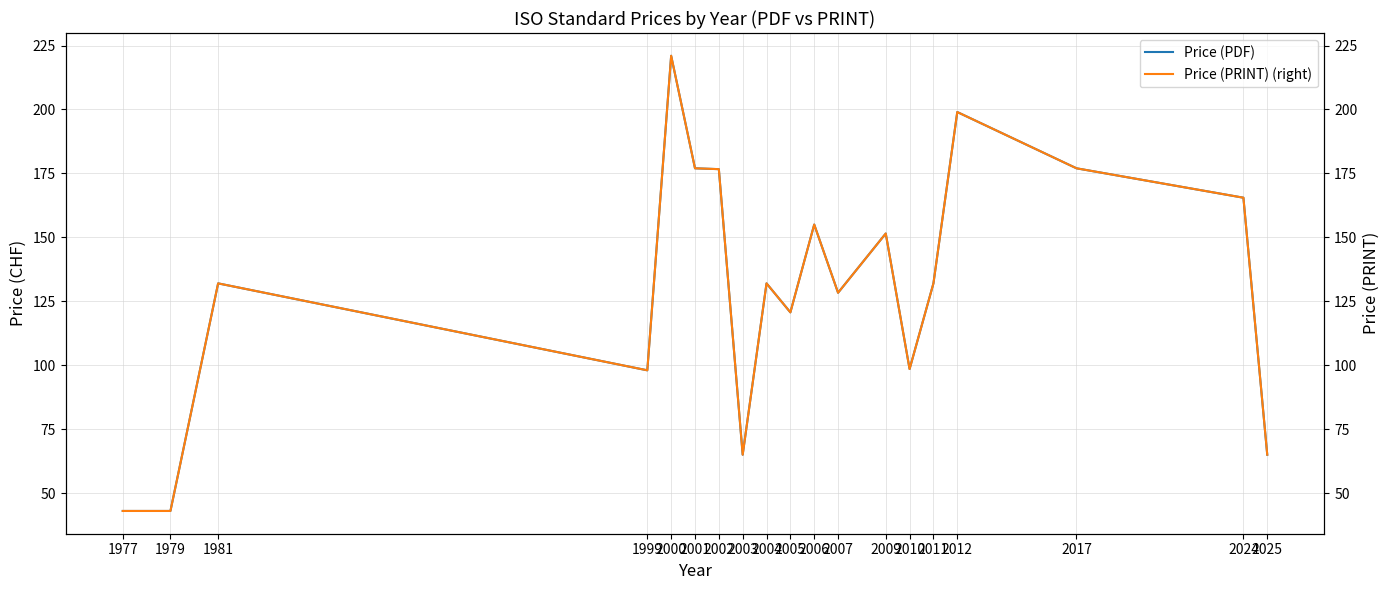

In Price (PRINT) (right), how many points are higher than both neighbors (excluding endpoints)?

6